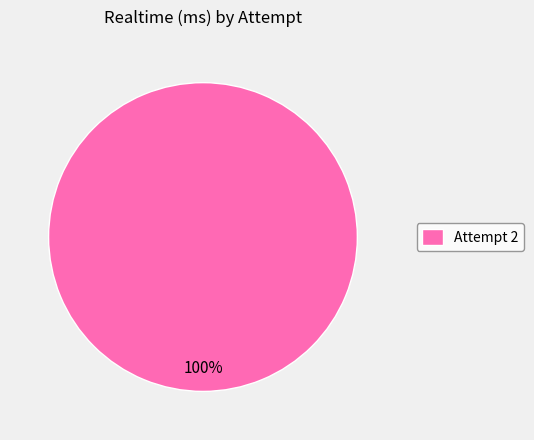

Is Attempt 2 the majority of the pie?

Yes